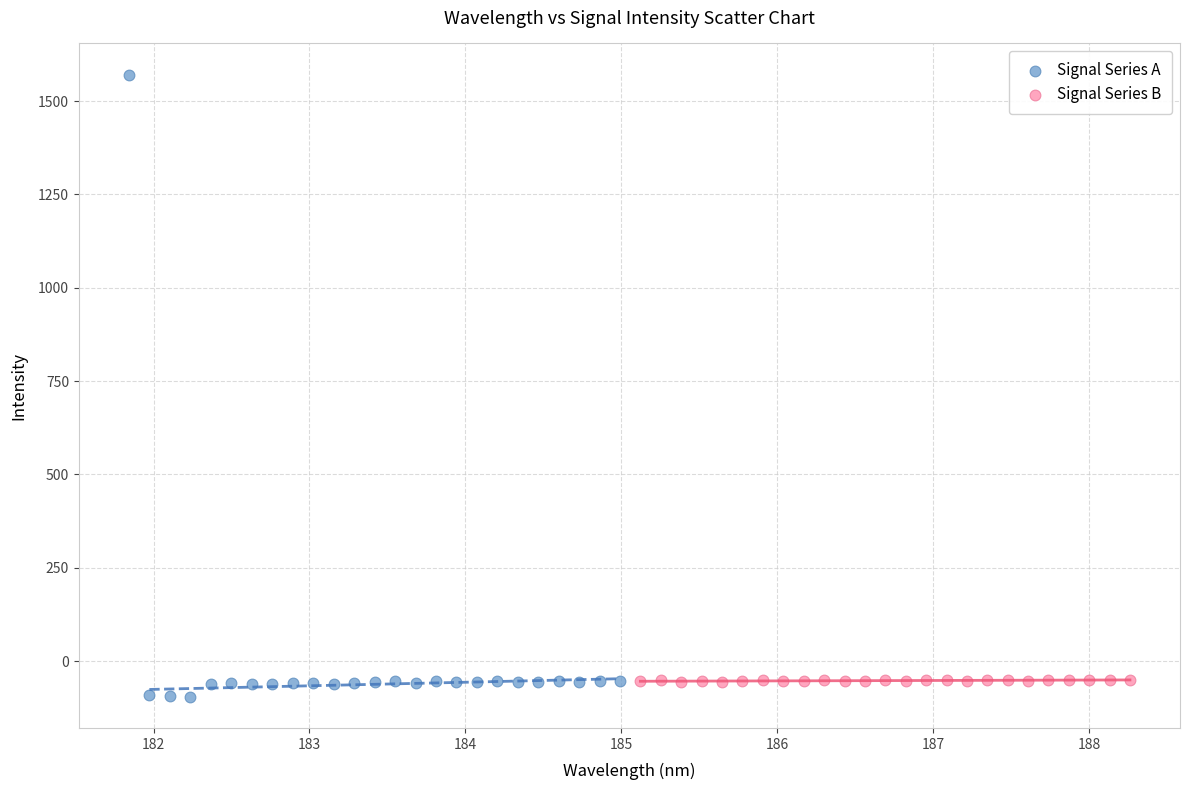

Which series contains the highest Y value?

Signal Series A